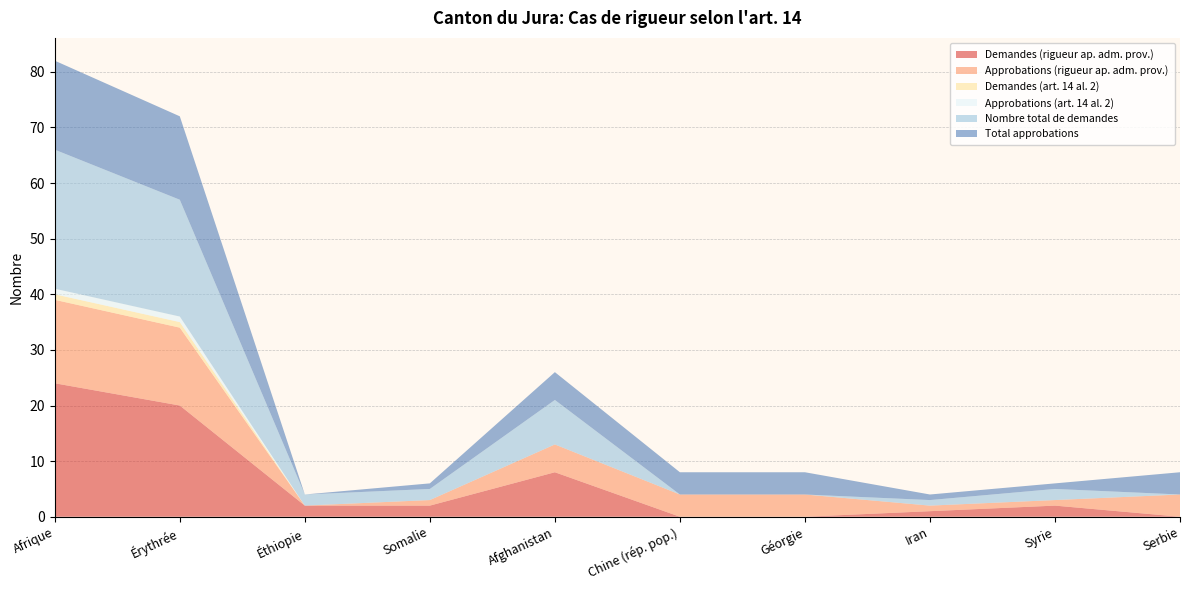

Reading left to right, transcribe all the data shown in this chart.

Demandes (rigueur ap. adm. prov.): 24	20	2	2	8	0	0	1	2	0
Approbations (rigueur ap. adm. prov.): 15	14	0	1	5	4	4	1	1	4
Demandes (art. 14 al. 2): 1	1	0	0	0	0	0	0	0	0
Approbations (art. 14 al. 2): 1	1	0	0	0	0	0	0	0	0
Nombre total de demandes: 25	21	2	2	8	0	0	1	2	0
Total approbations: 16	15	0	1	5	4	4	1	1	4